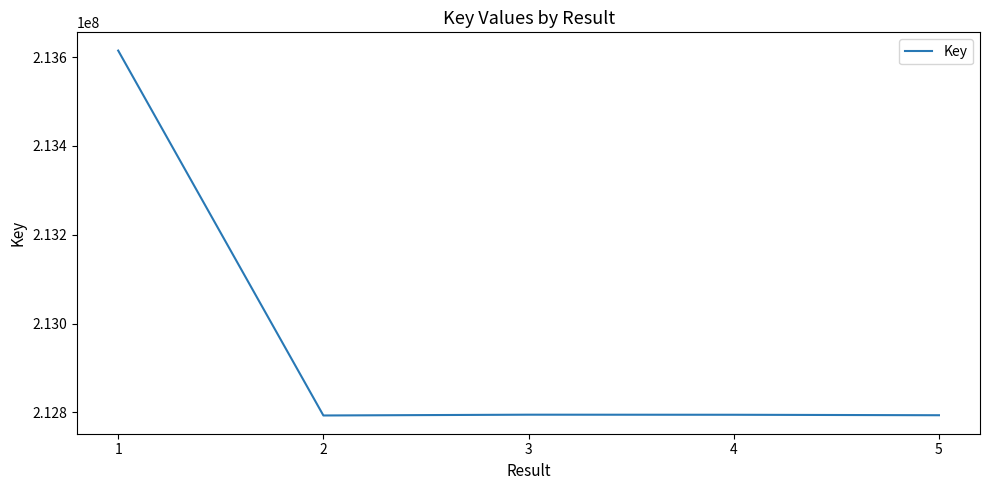

What is the average value?

212958257